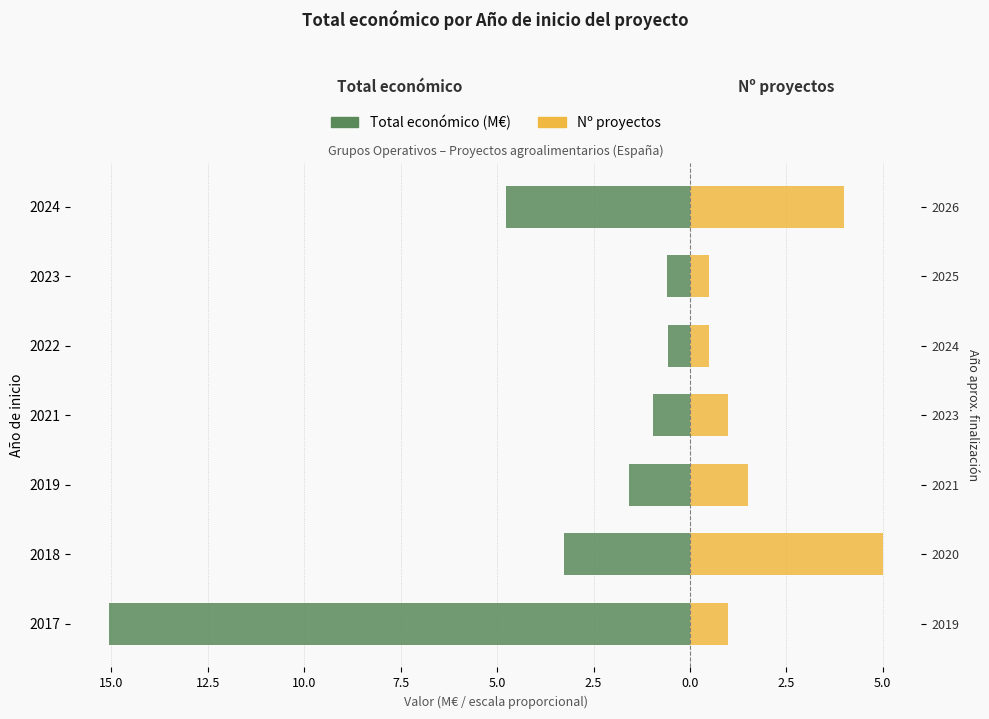

How many Nº proyectos (×0.5M€) values are between 0 and 4?

6